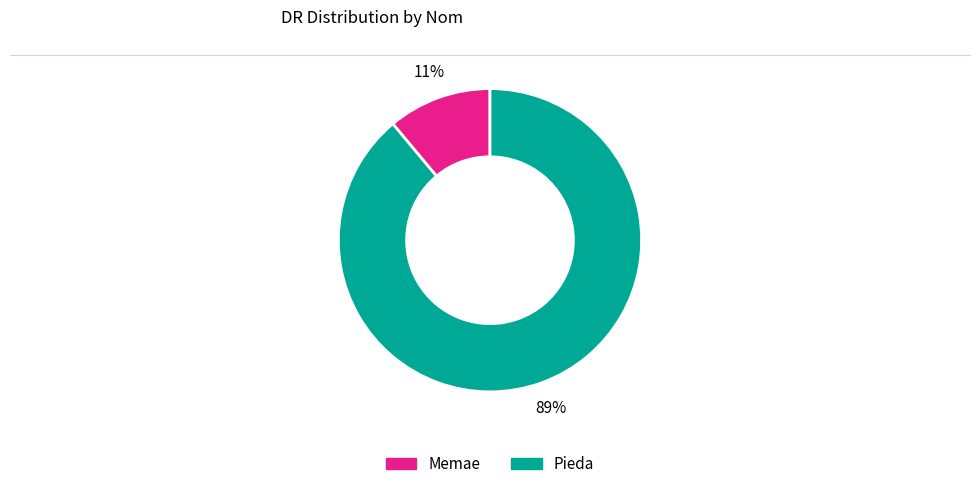

What percentage is the Pieda slice, to the nearest percent?

89%